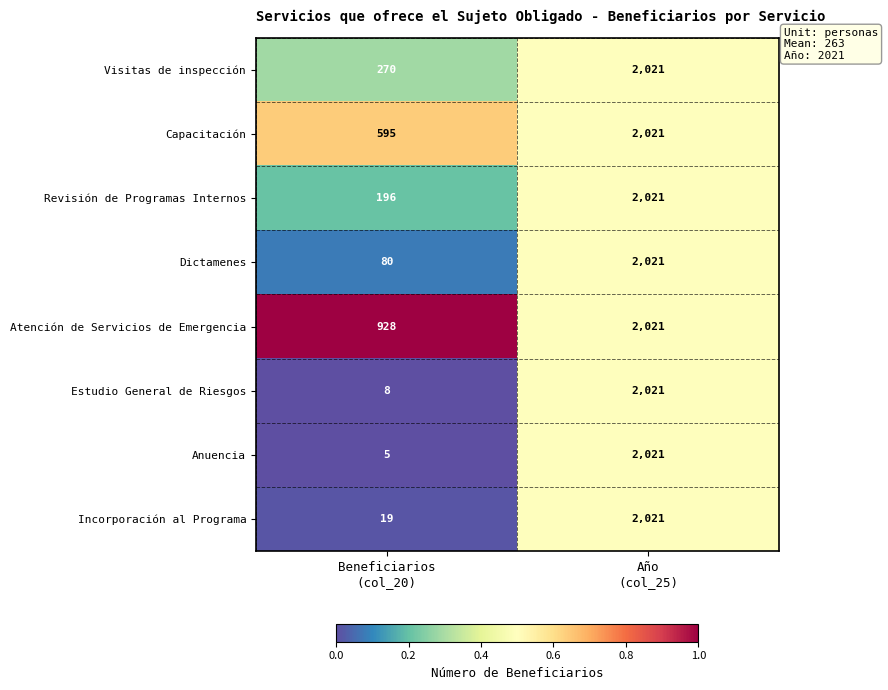

At Beneficiarios
(col_20), list the series in order from largest to smallest.

Atención de Servicios de Emergencia, Capacitación, Visitas de inspección, Revisión de Programas Internos, Dictamenes, Incorporación al Programa, Estudio General de Riesgos, Anuencia